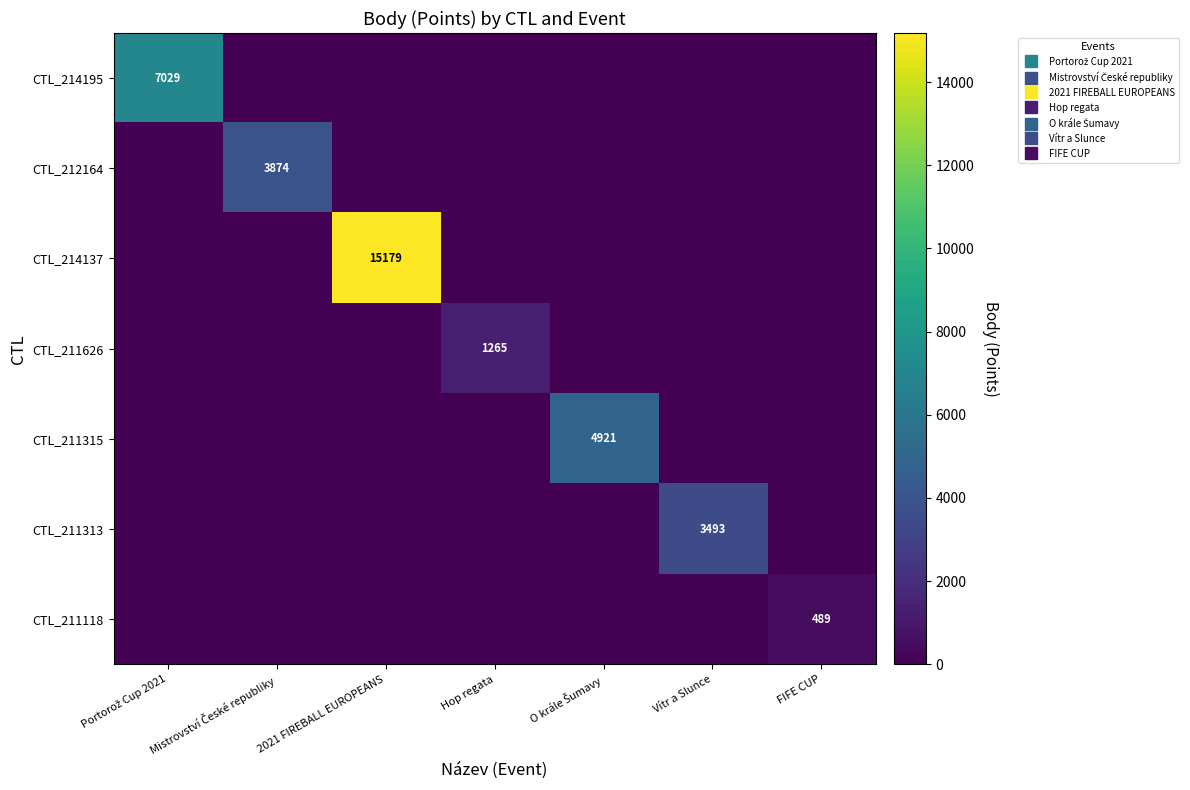

At which category is the sum across all series the highest?

2021 FIREBALL EUROPEANS